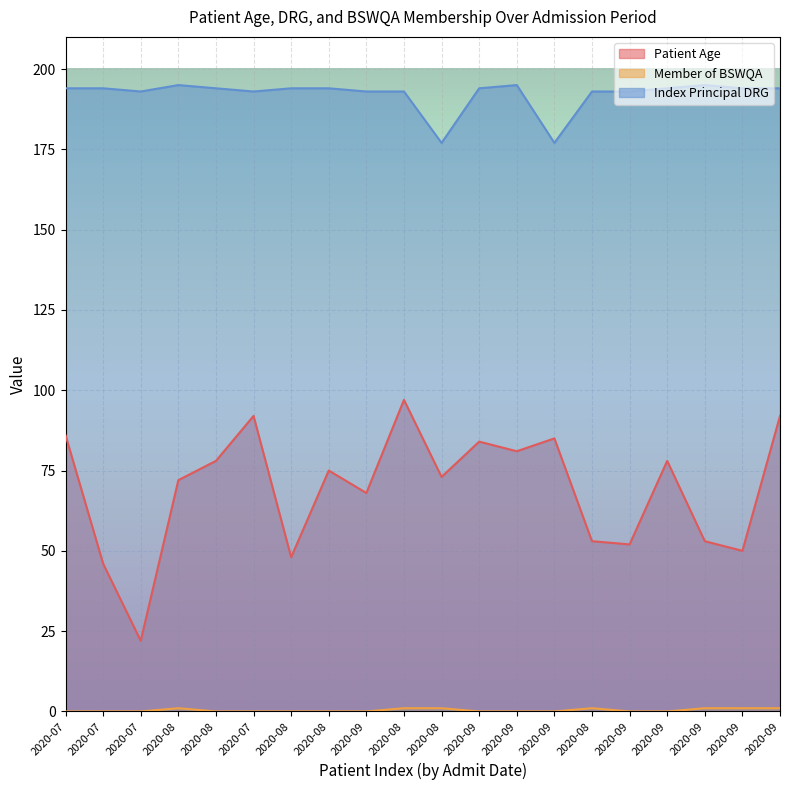

How many lines are shown in the chart?

3